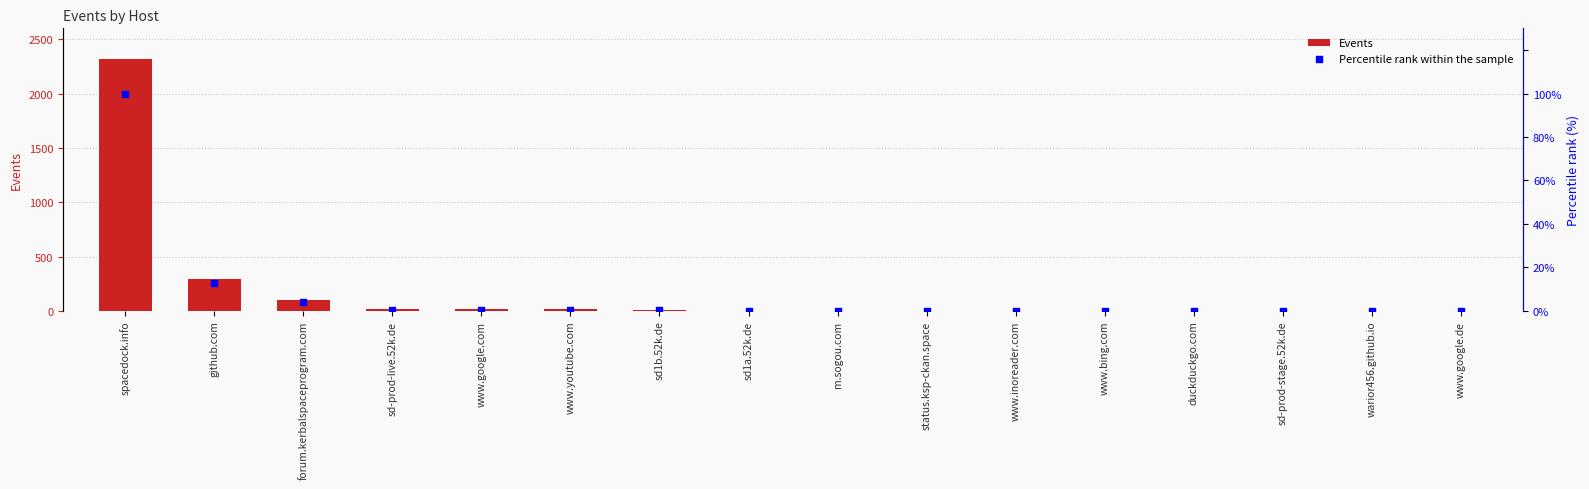

Which series contains the highest Y value?

Events